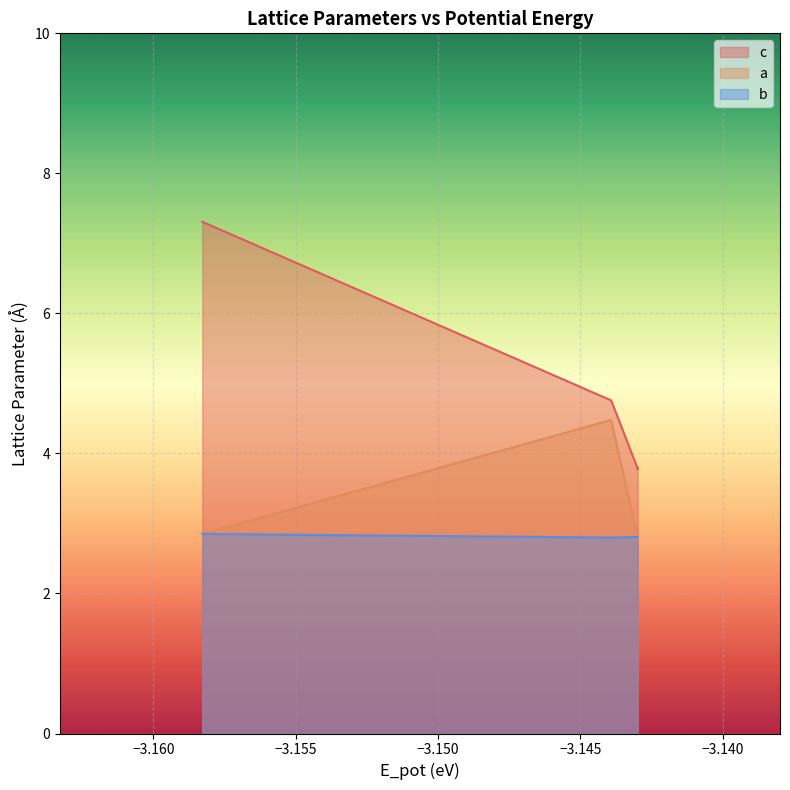

What is the maximum value for a?

4.5